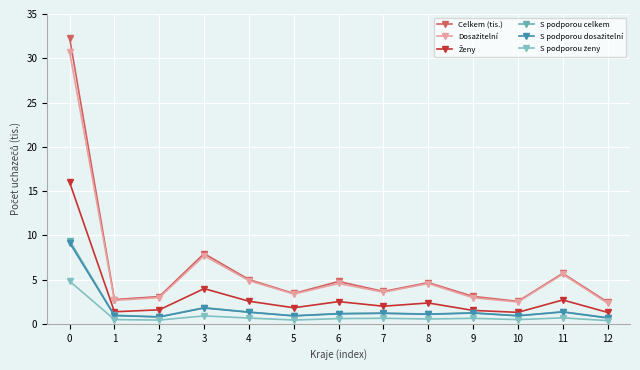

How many lines are shown in the chart?

6